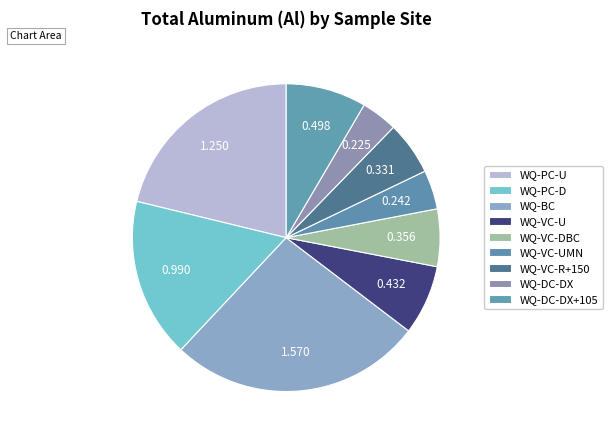

To the nearest percent, what is the difference between the WQ-VC-R+150 and WQ-VC-U slice percentages?

2%